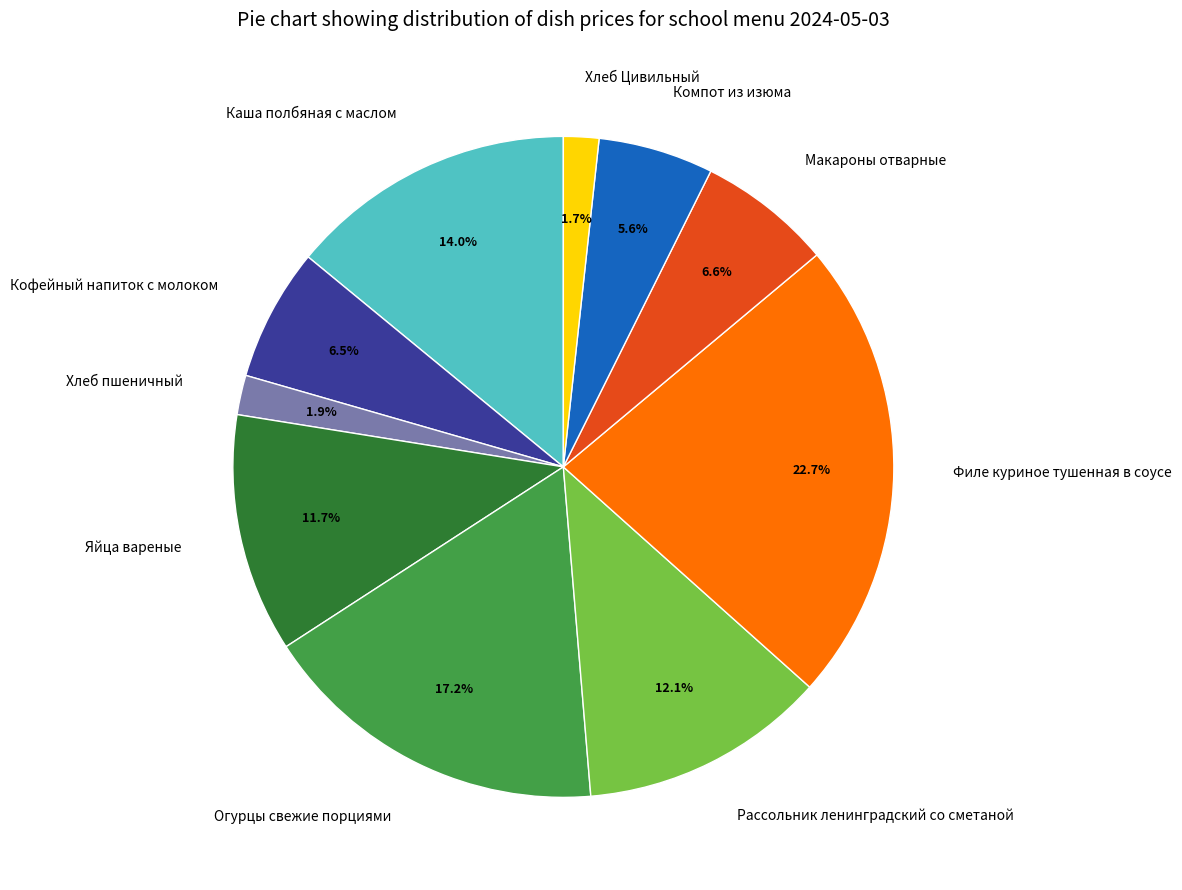

The Макароны отварные slice represents 1% of the pie. True or false?

False